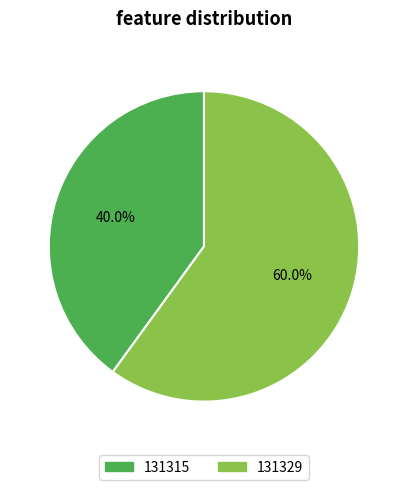

Is it true that 131329 is 60% of the pie?

True